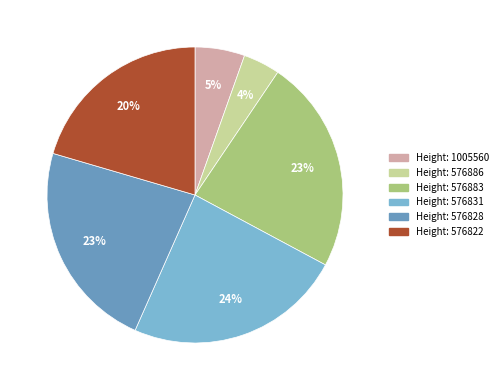

What is the largest slice in the pie chart?

576831